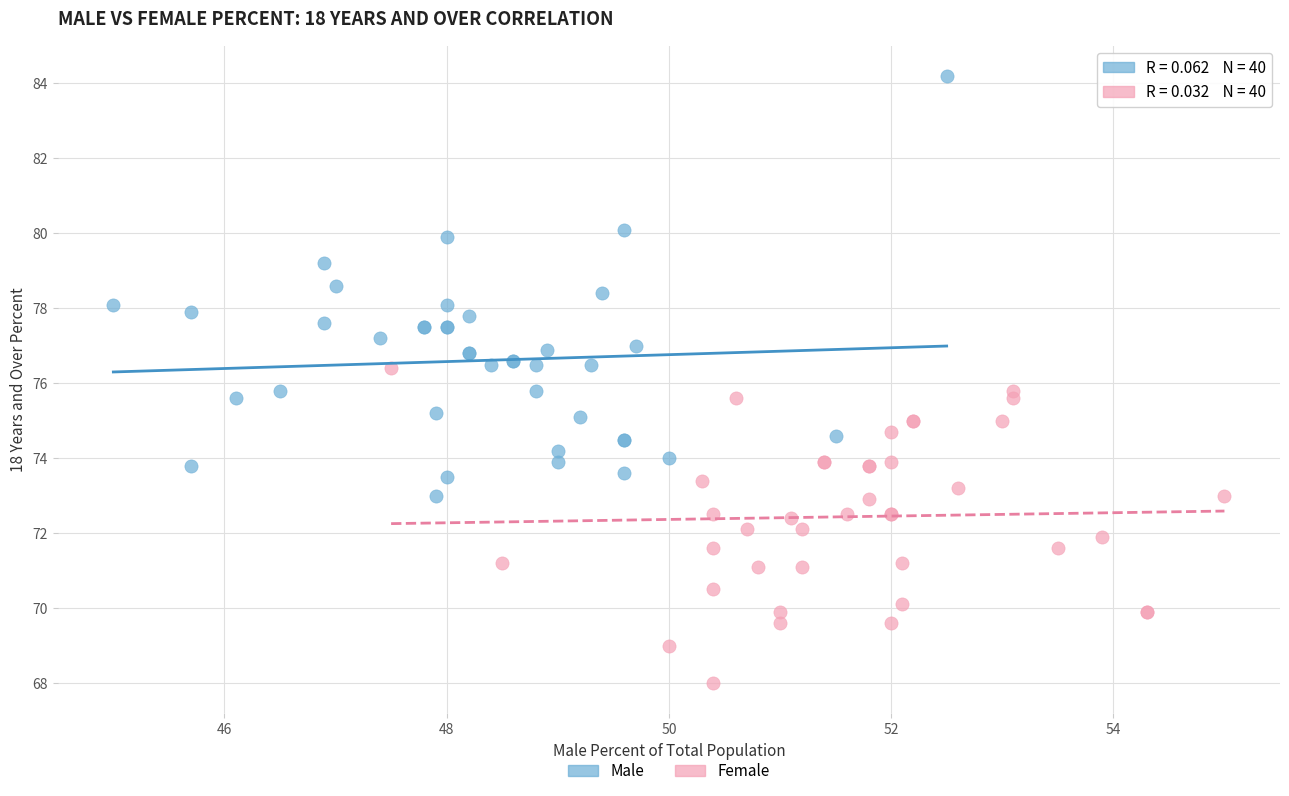

Which series reaches the minimum Y coordinate?

Female